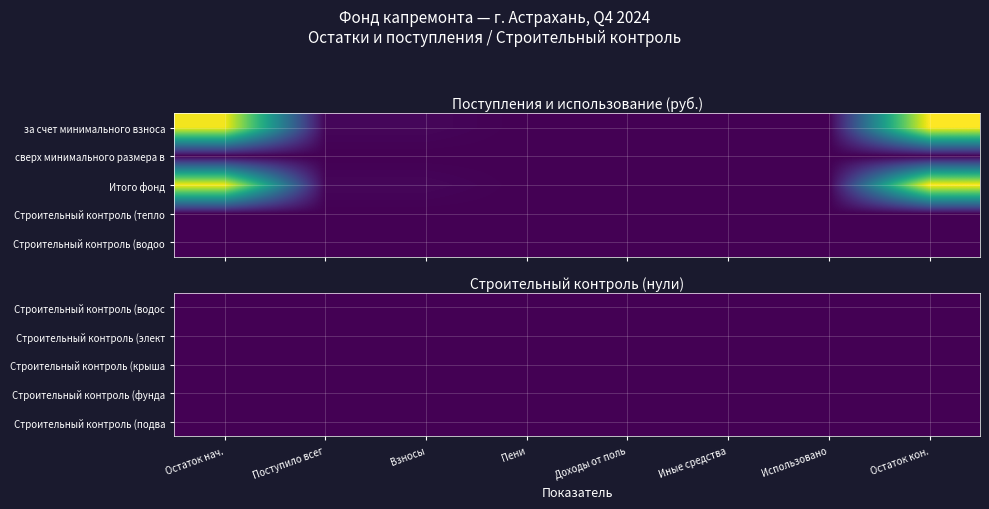

Which has a higher value, 7 or 0?

7